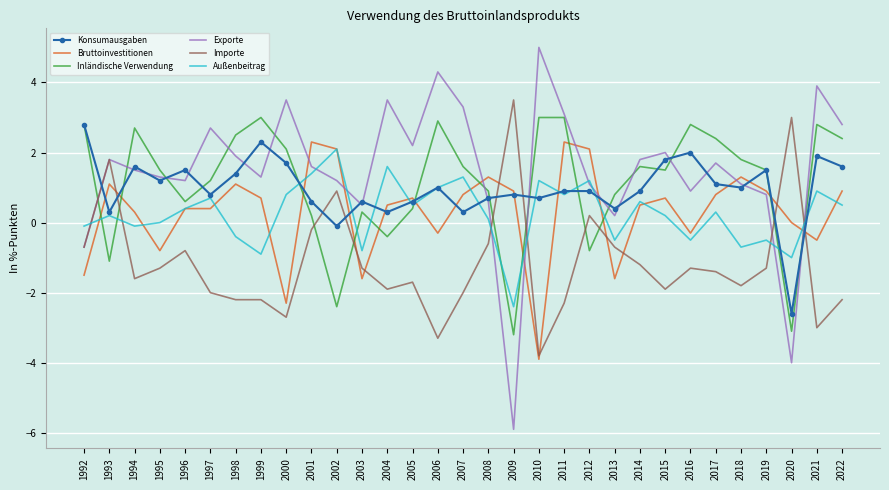

Count the number of data series in this chart.

6